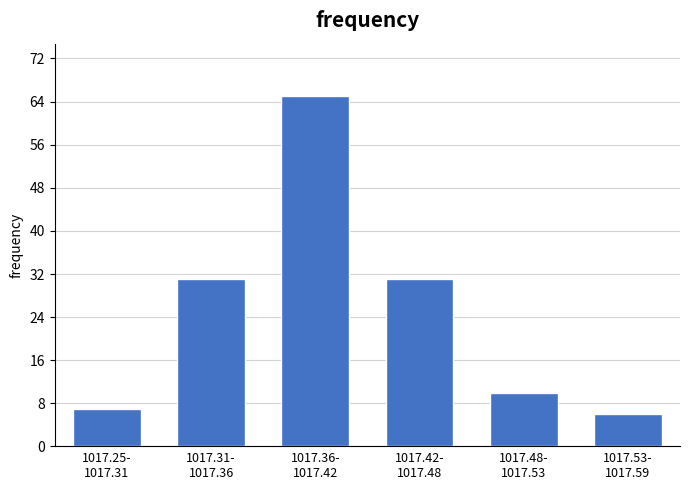

Reading left to right, list all the values displayed in this chart.

7	31	65	31	10	6